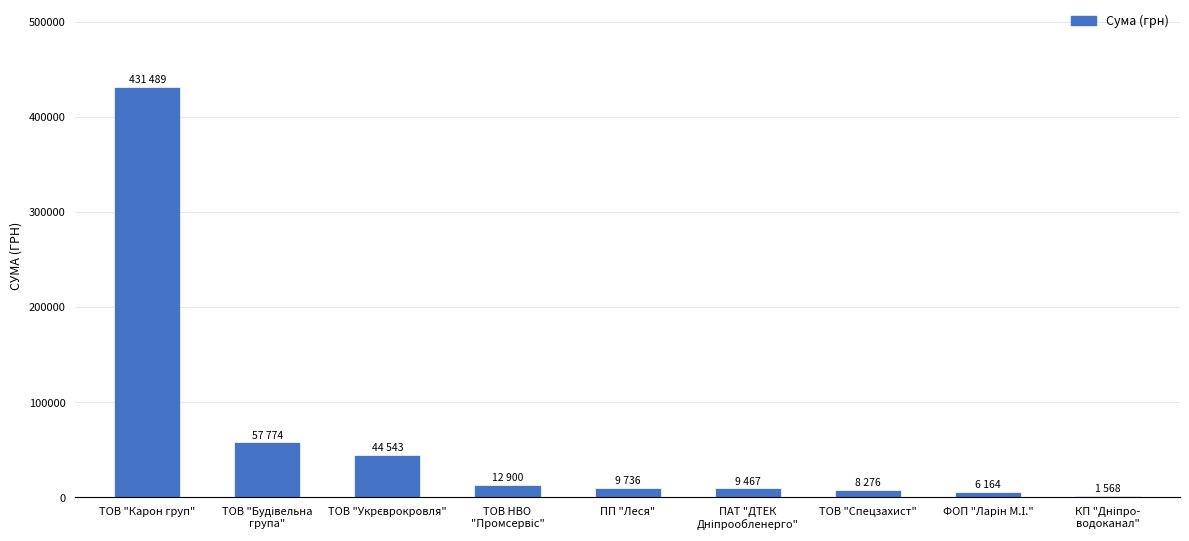

How many data points are less than 9735?

4